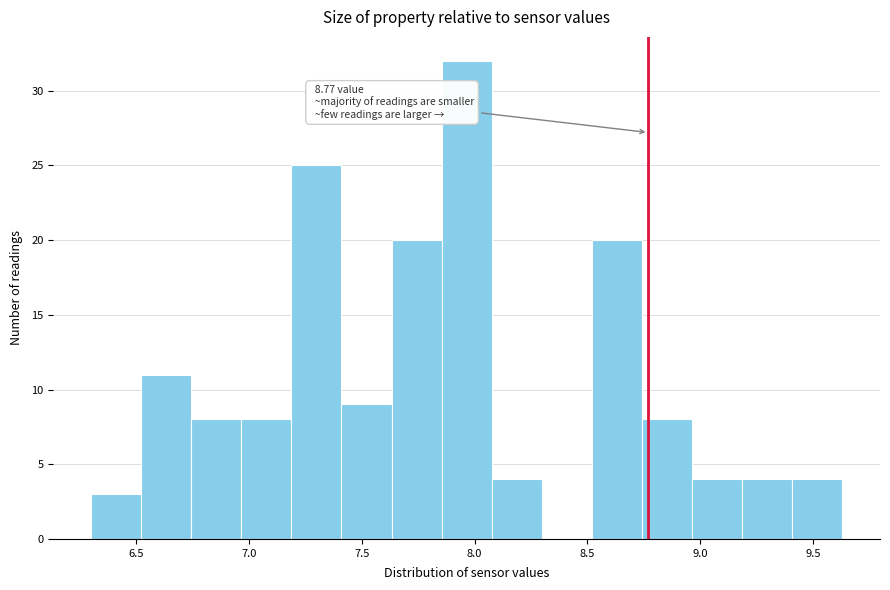

Over which range of the x-axis is the bar tallest?

7.85 to 8.10